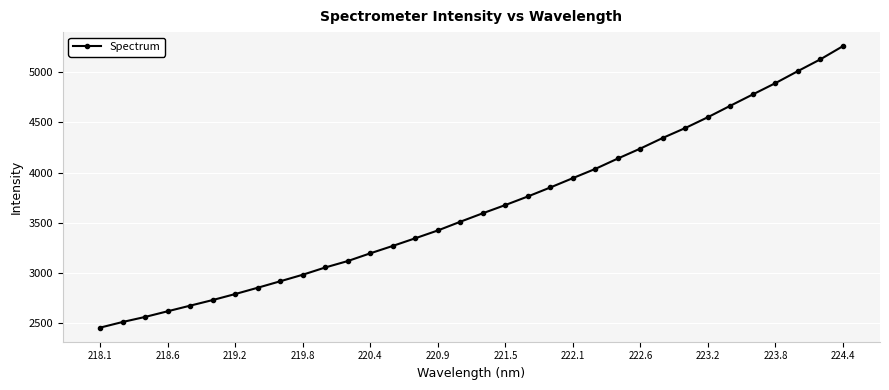

What is the sum of all values?

124335.9